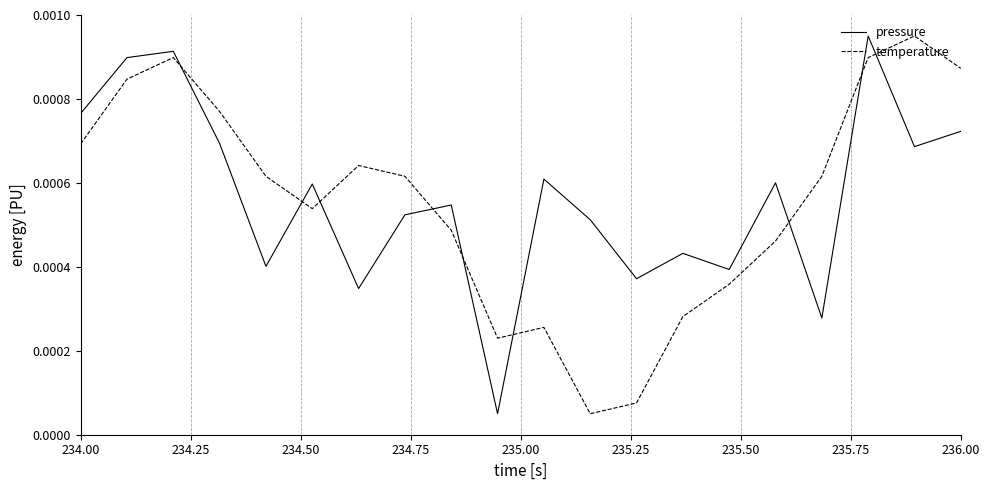

How many times do temperature and pressure cross each other?

9